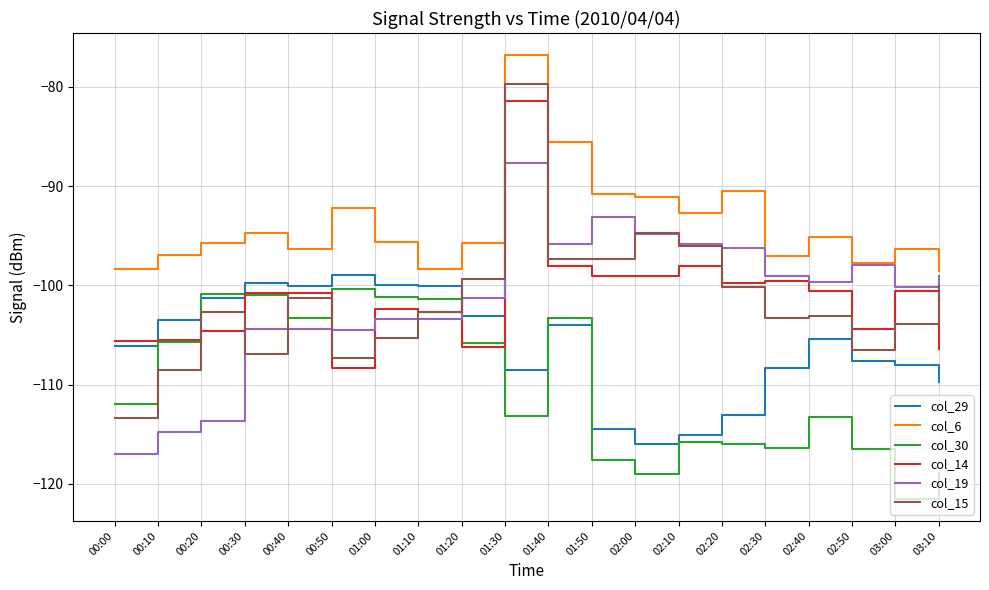

What is the total value across all series at 02:10?

-613.4